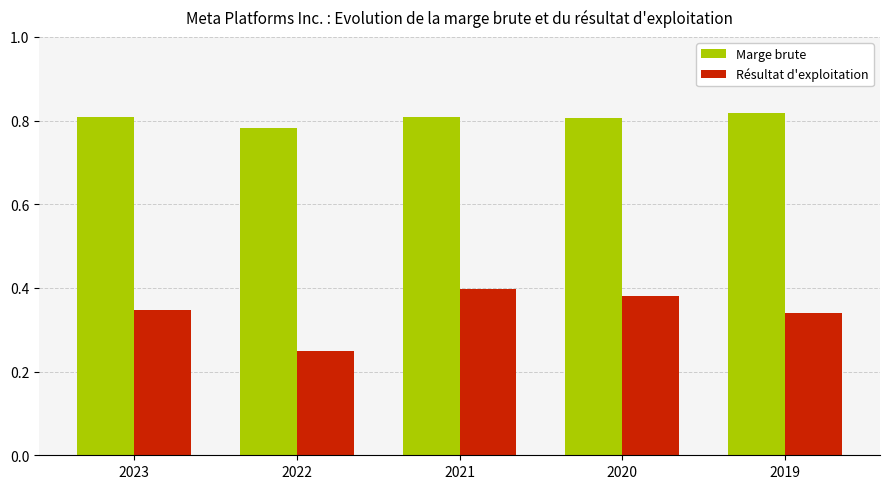

Count the number of categories in the chart.

5